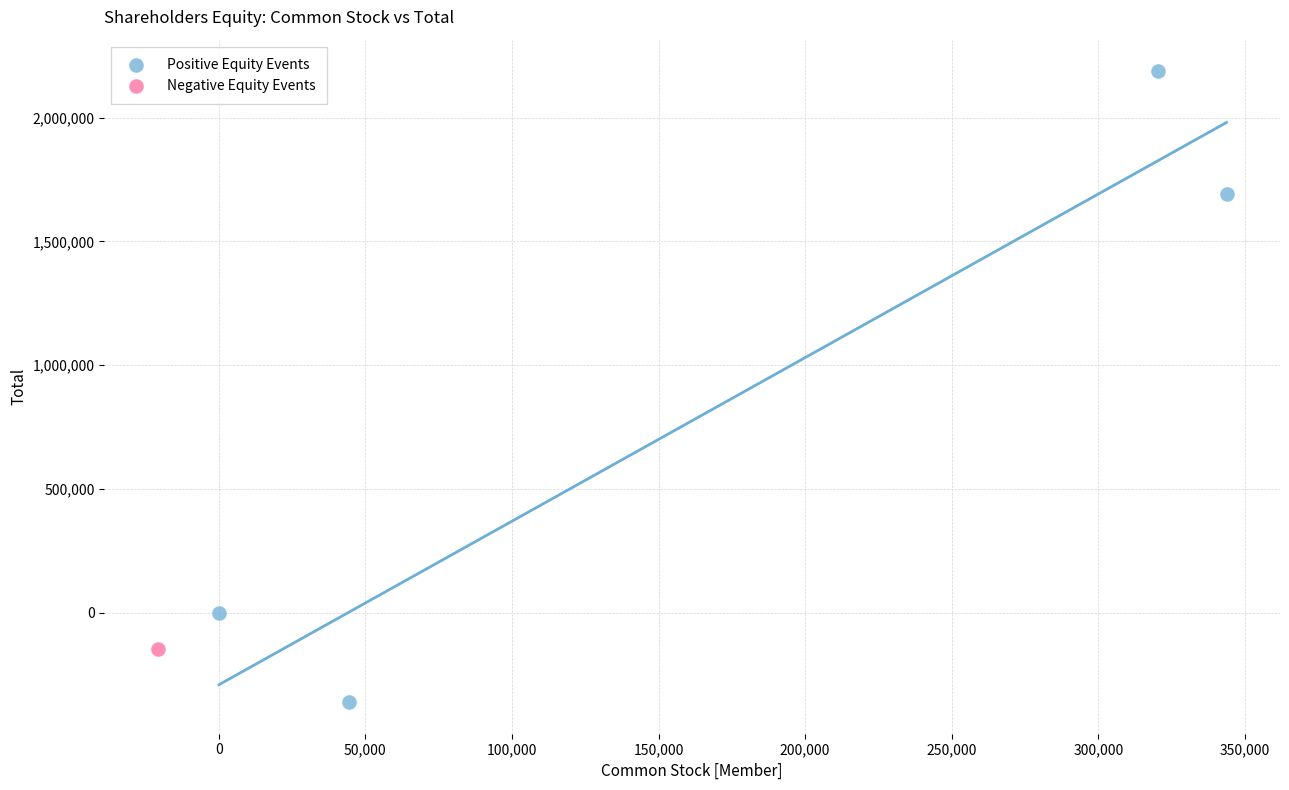

What are all the series names shown in the legend?

Positive Equity Events, Negative Equity Events